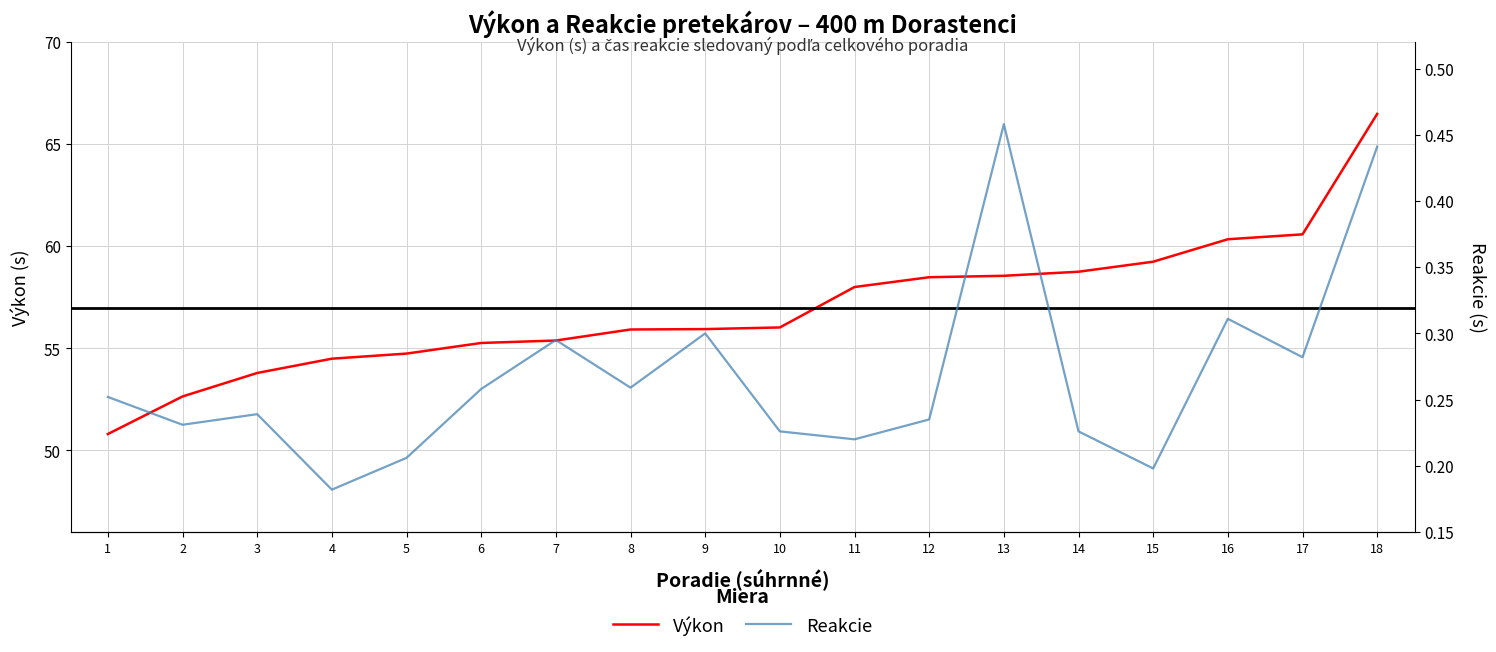

What is the difference between the second highest and minimum values in the Výkon series?

9.8